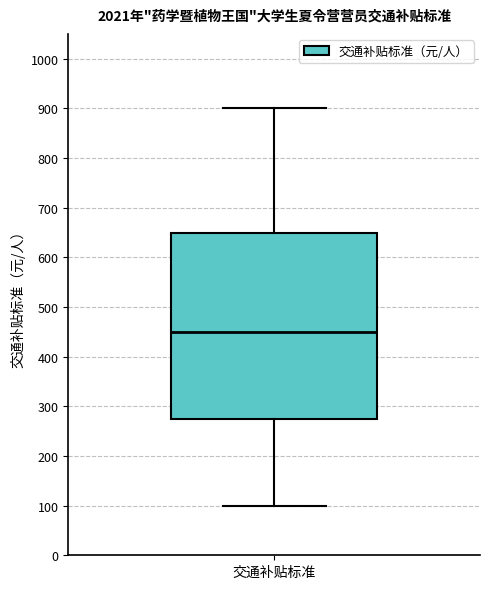

Transcribe this box plot: give where the median line is, the range the box spans, and where the two whiskers end, as read against the y-axis. The values are not printed on the chart, so give them approximately, as read against the axis.

median 450, box 280 to 650, whiskers 100 to 900